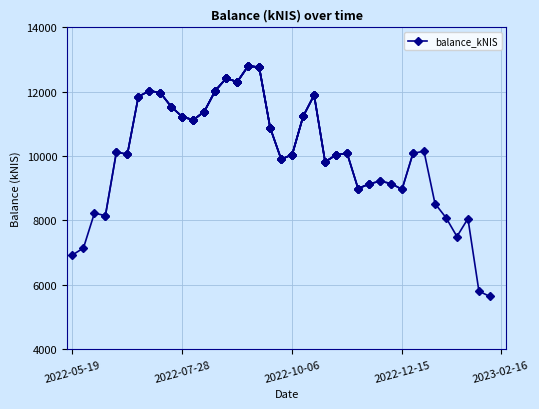

What is the difference between the second highest and minimum values?

7121.1